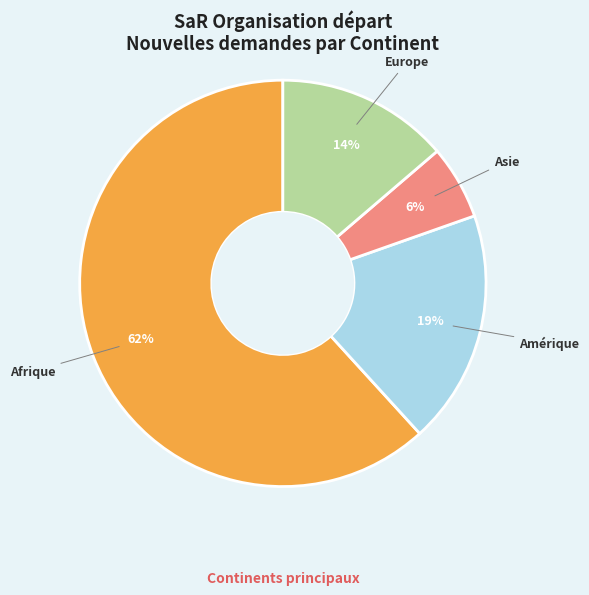

To the nearest percent, what is the average slice percentage?

25%